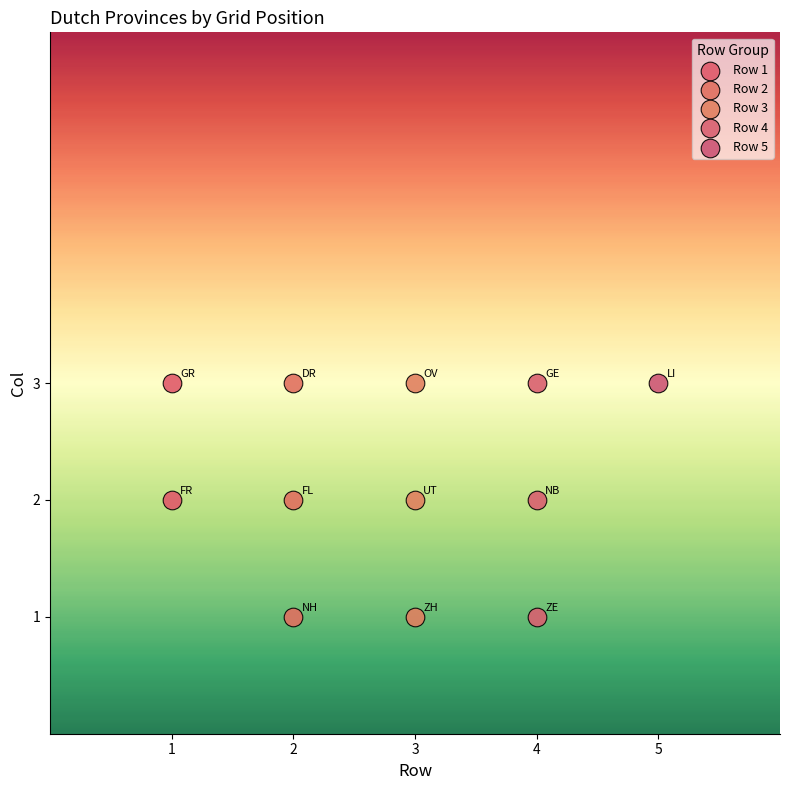

What are all the series names shown in the legend?

Row 1, Row 2, Row 3, Row 4, Row 5